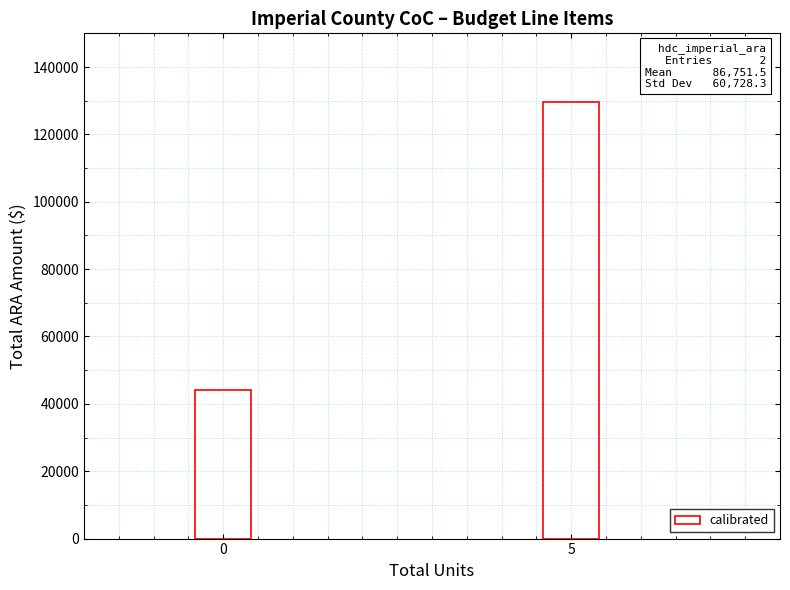

Rank the categories by value from lowest to highest.

0, 5